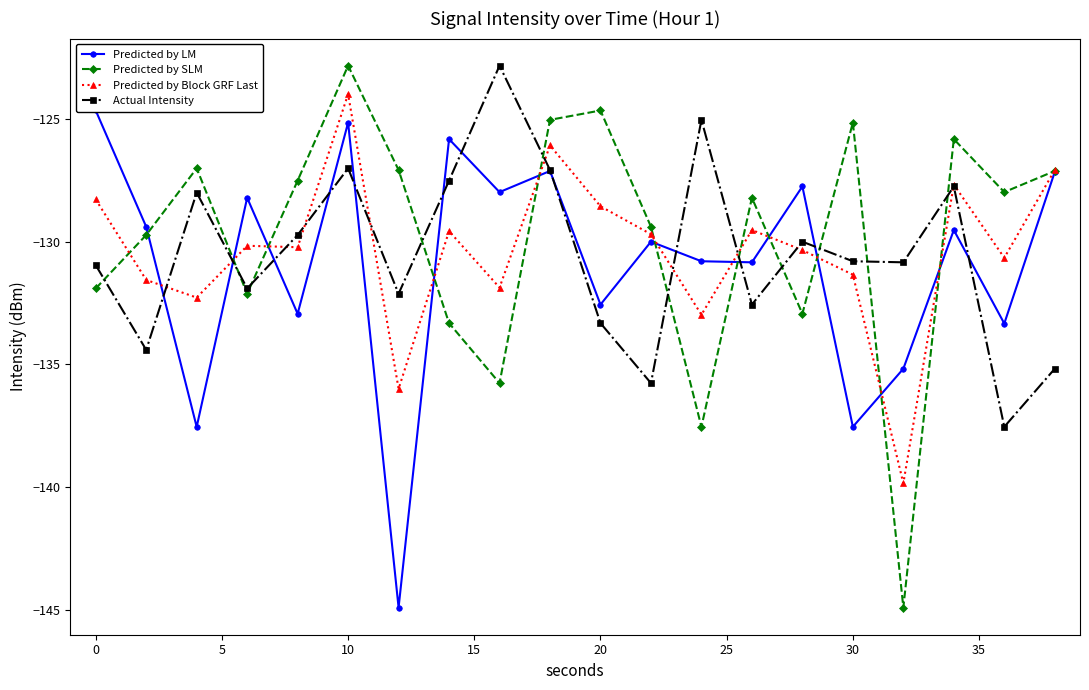

In Predicted by Block GRF Last, how many points are higher than both neighbors (excluding endpoints)?

6